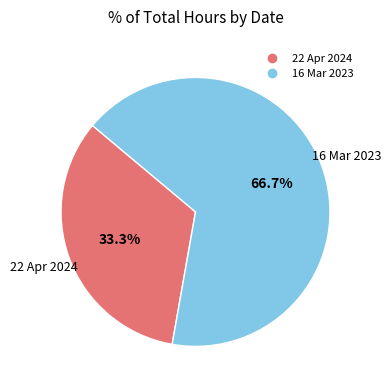

To the nearest percent, what is the difference between the largest and smallest slice percentages?

33%